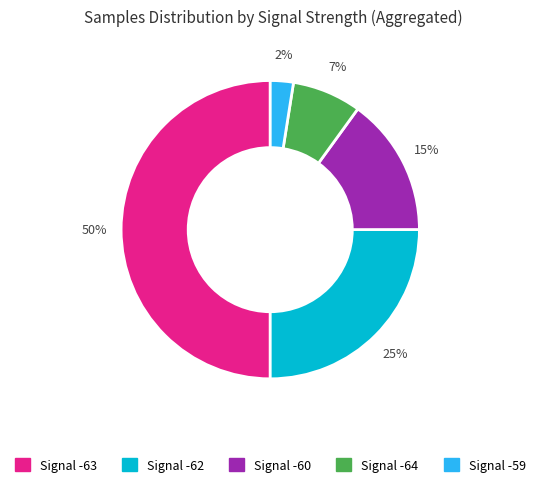

To the nearest percent, what is the average slice percentage?

20%